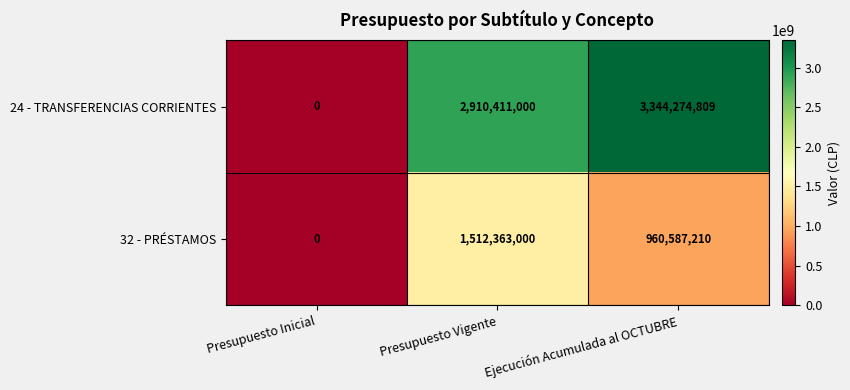

The value of 32 - PRÉSTAMOS at Presupuesto Vigente is 1034219571. True or false?

False